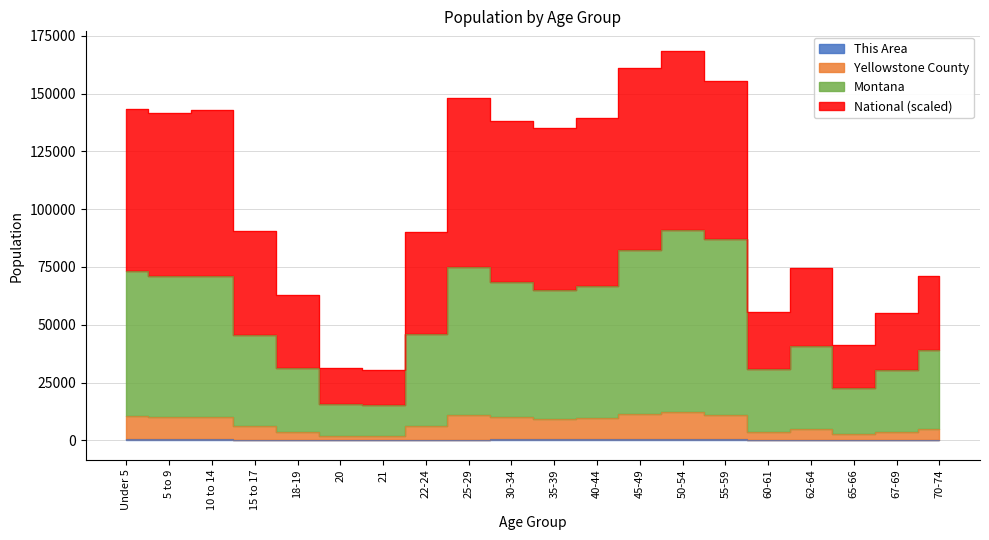

What value does the Yellowstone County series have at 20?

1891.0